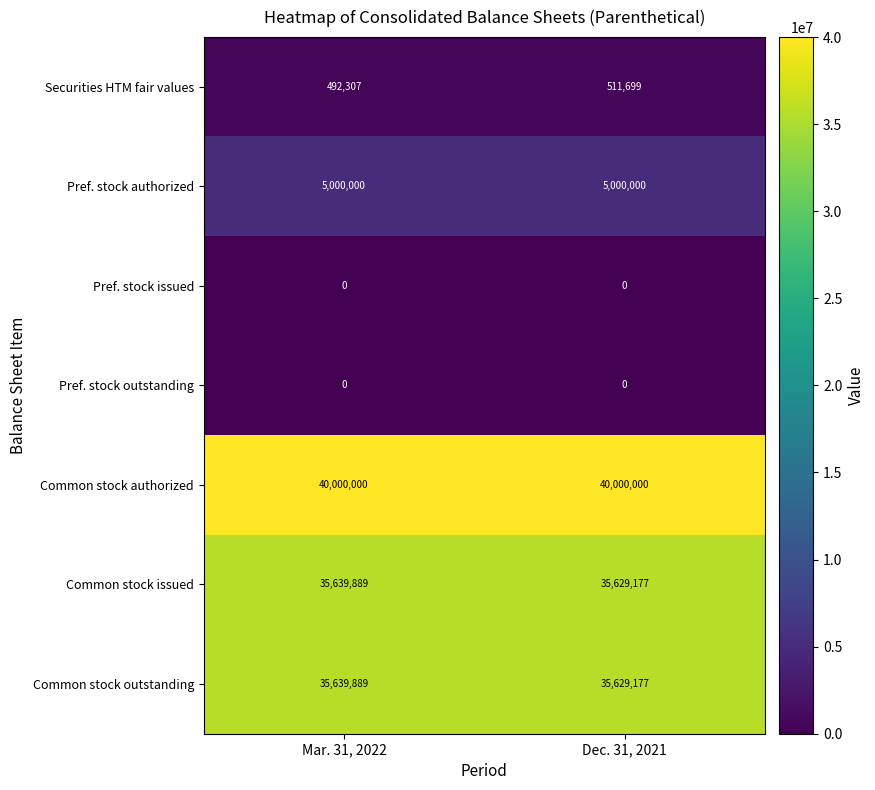

Rank the categories by Securities HTM fair values value from highest to lowest.

Dec. 31, 2021, Mar. 31, 2022